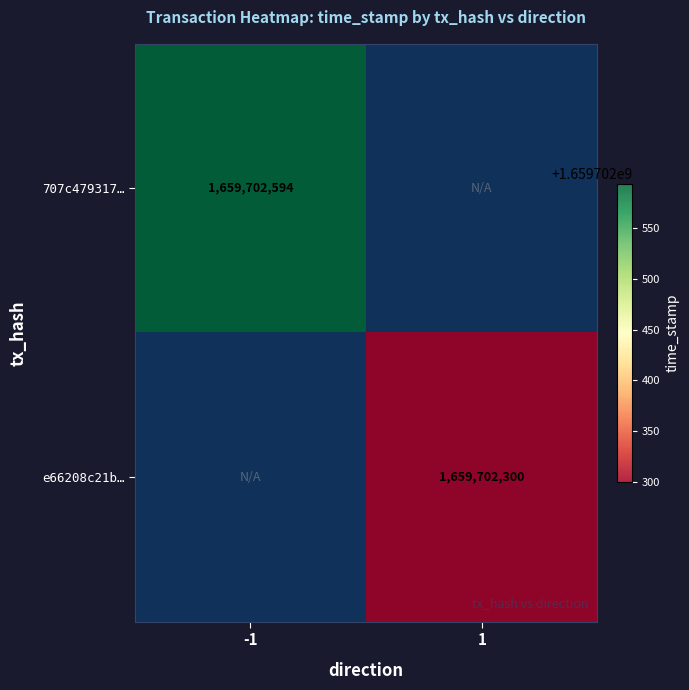

What is the sum of the 707c479317c2024eb70aed876381141ceb87cc8 values at direction and time_stamp?

1659702593